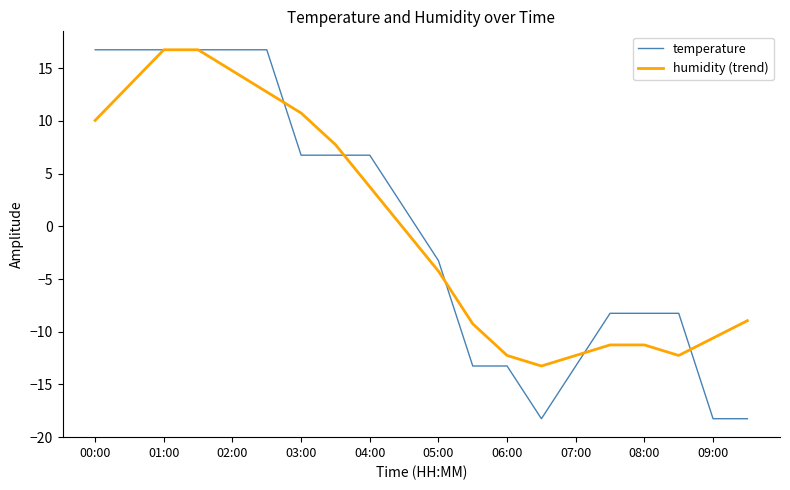

In humidity (trend), how many points are lower than both neighbors (excluding endpoints)?

2